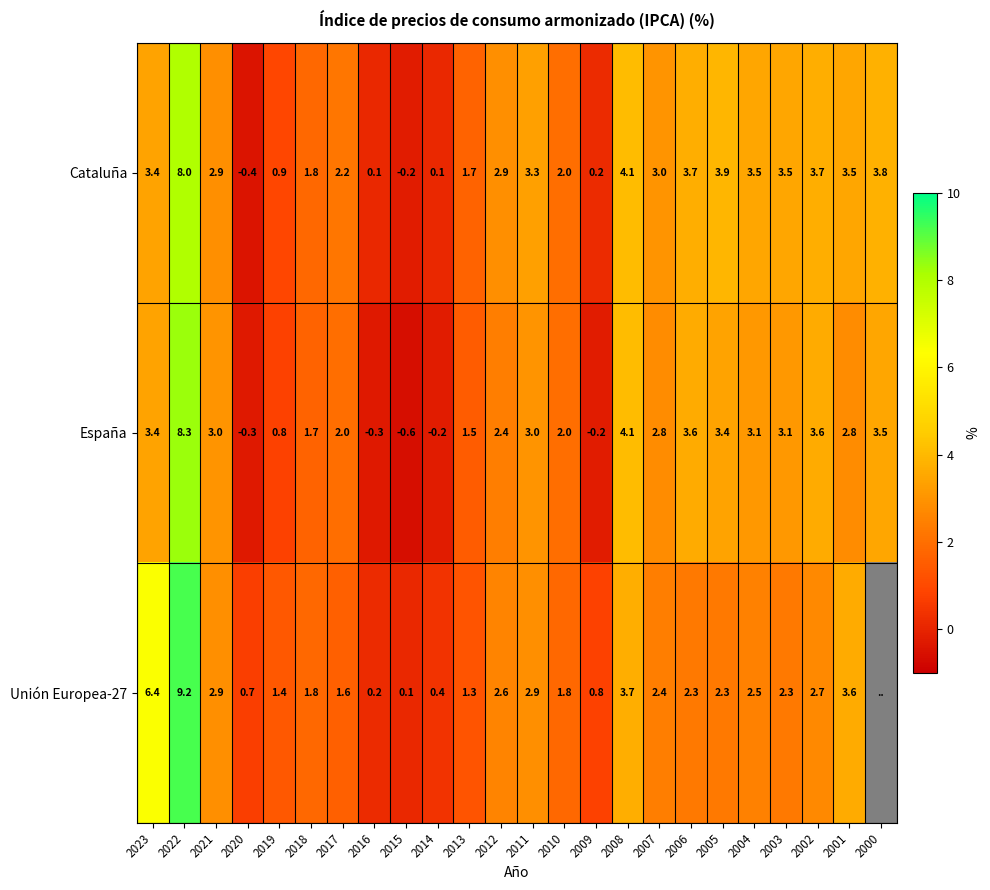

At which label is Cataluña closest to 3?

2007